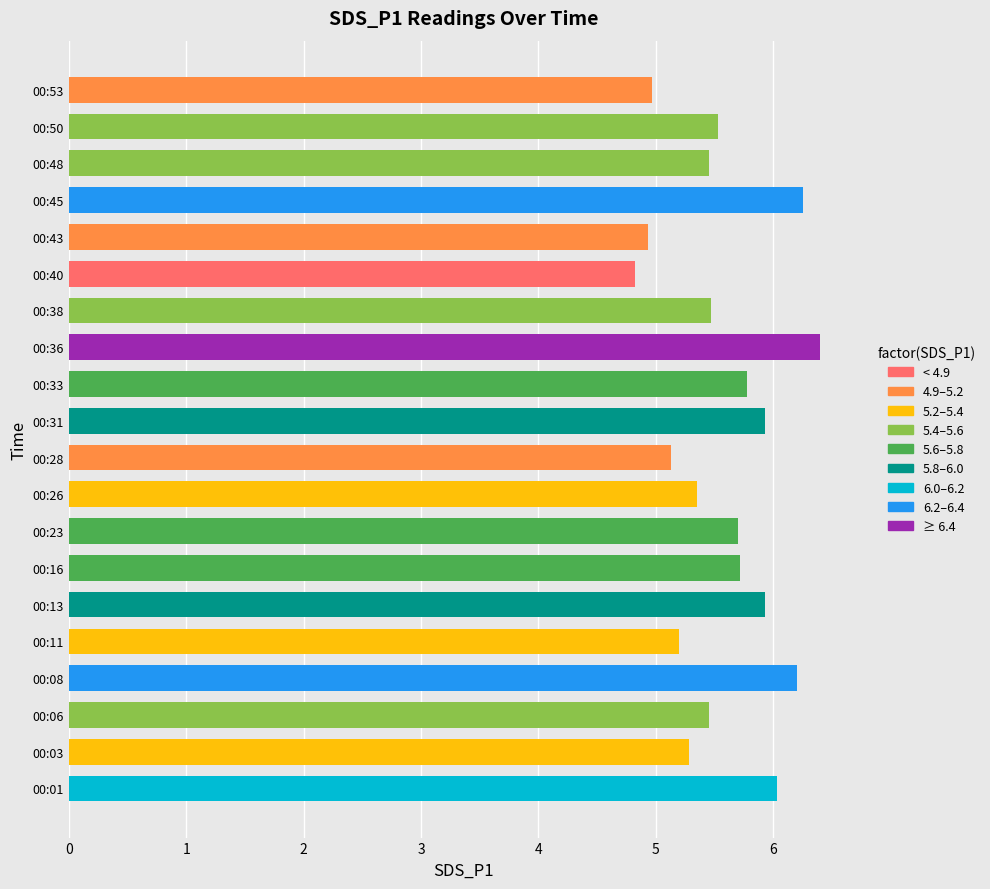

What is the average value?

5.6